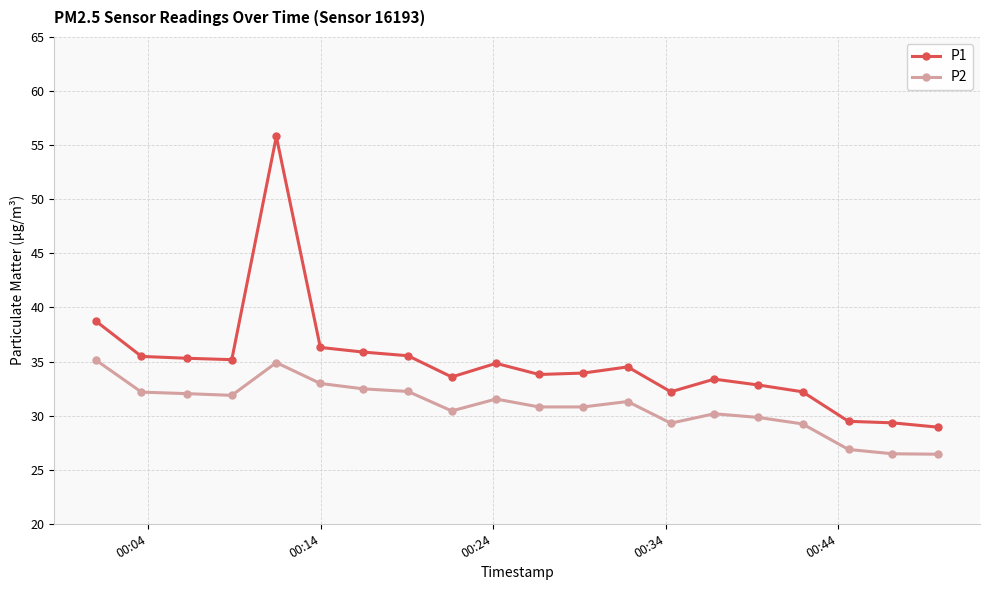

What is the average value of the P2 series?

30.8